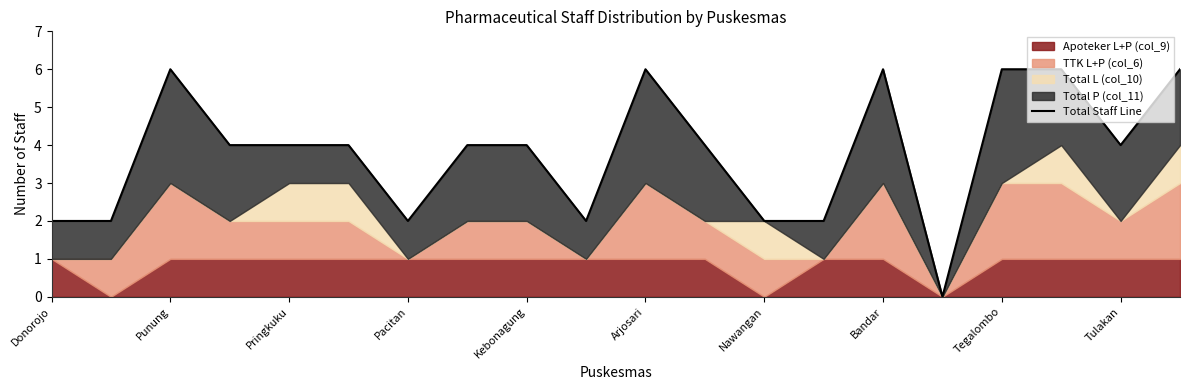

Which label corresponds to the smallest value in the chart?

15